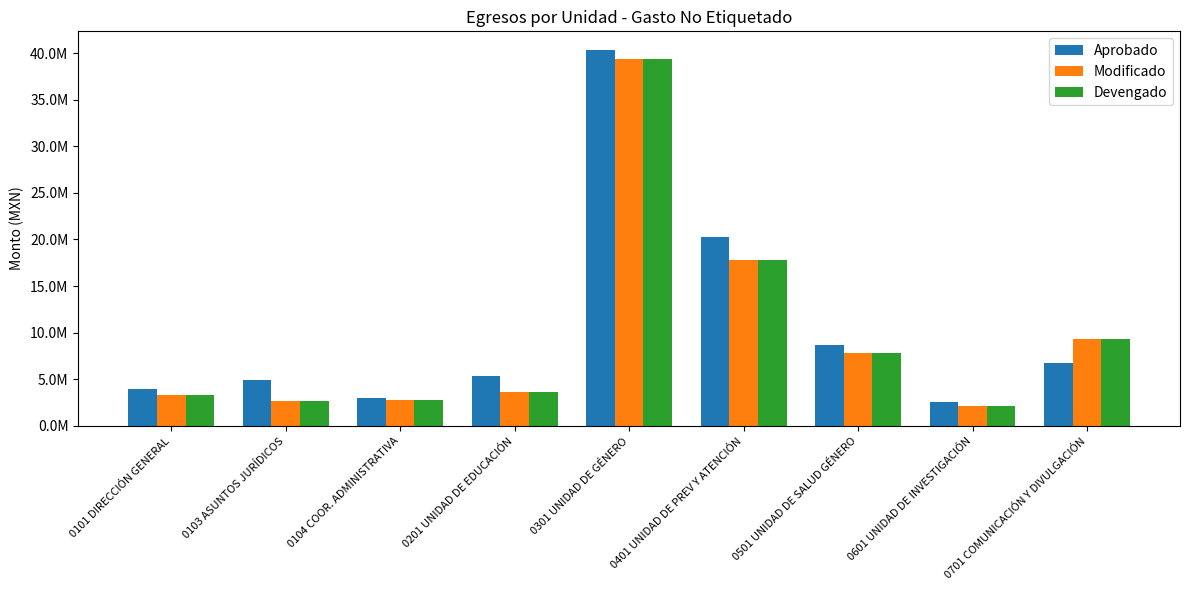

What is the maximum value shown in the chart?

40317195.0